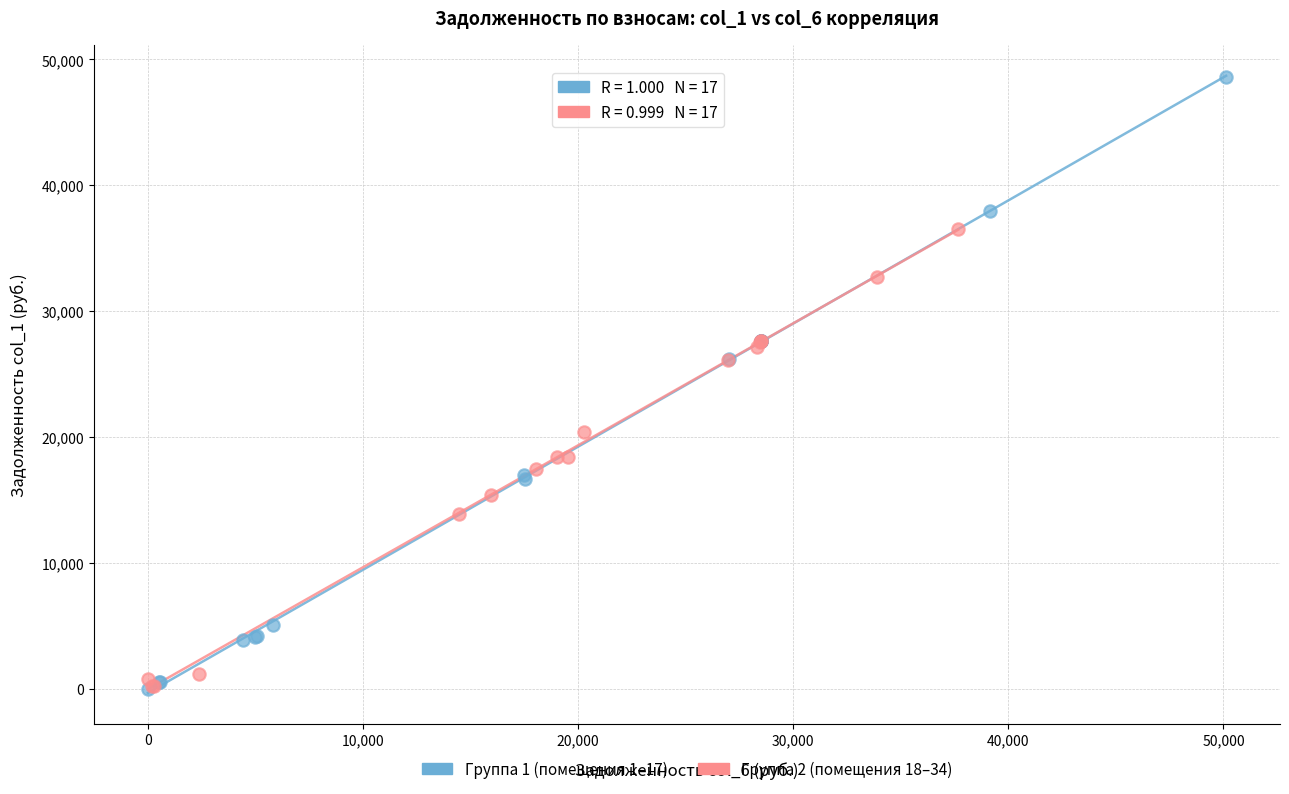

Which series has the largest Y range (max minus min)?

Группа 1 (помещения 1–17)